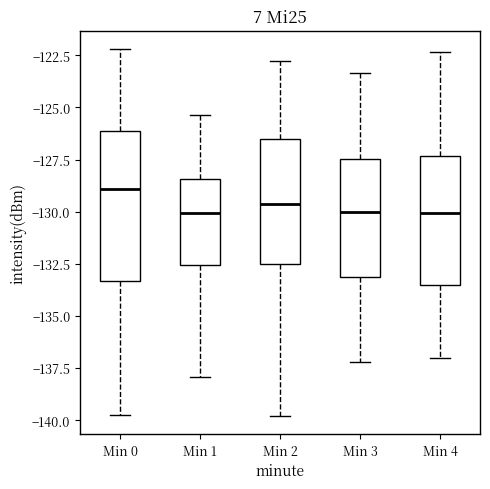

Which box is the tallest, from its lower edge to its upper edge?

Min 0